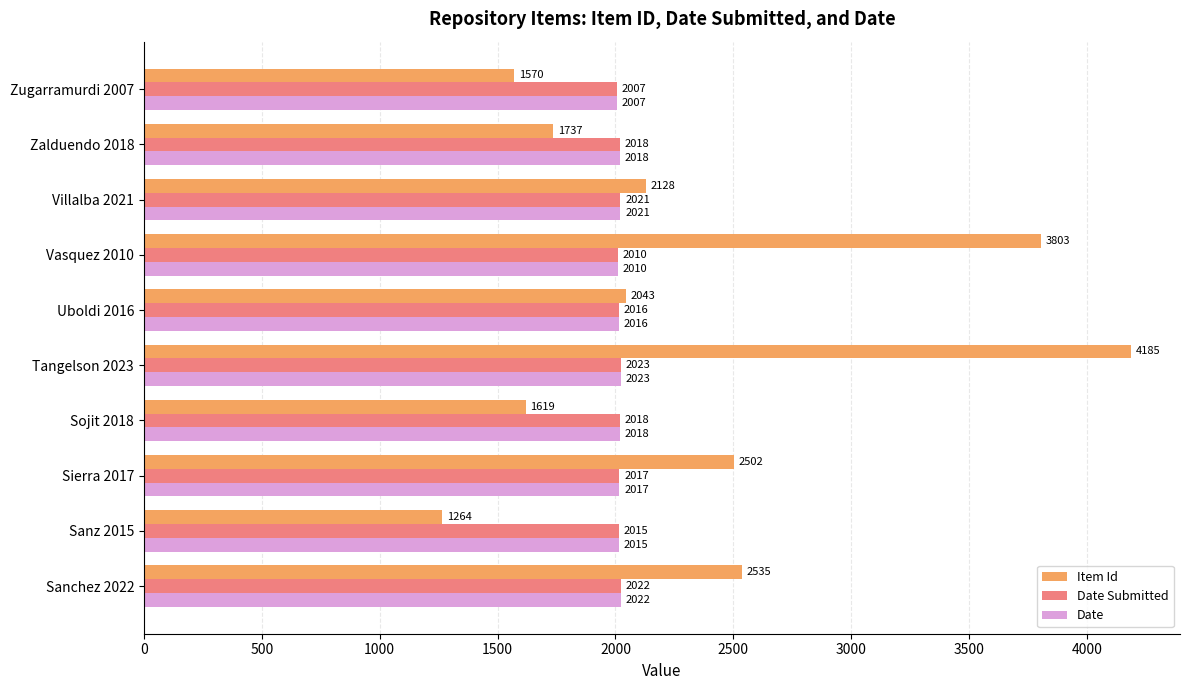

What is the minimum value for Date?

2007